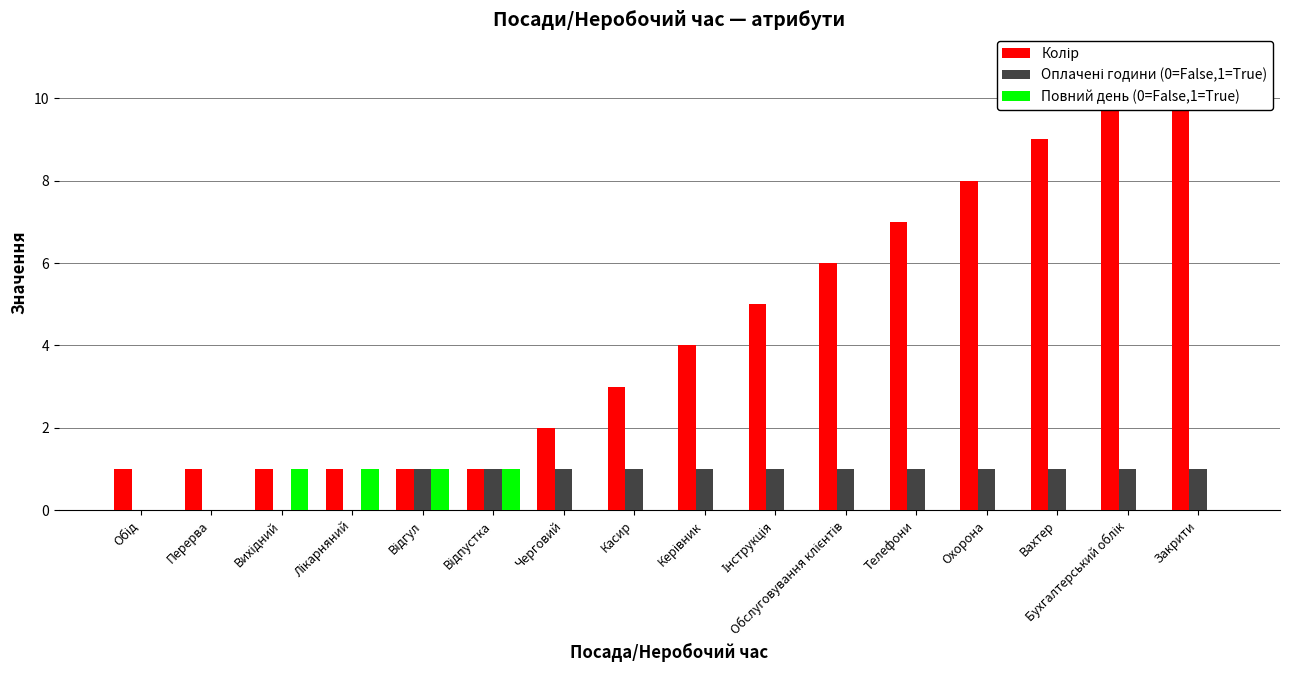

What is the label of the 7th bar from the right?

Інструкція